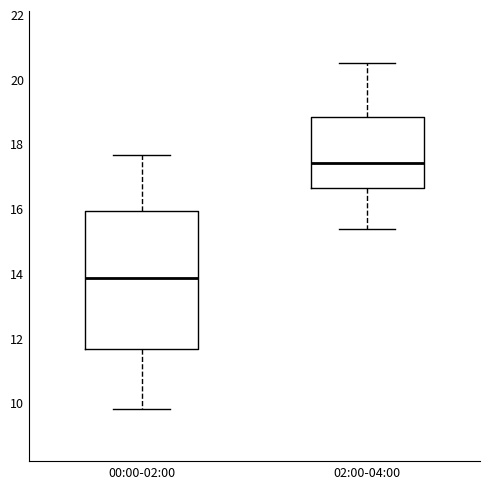

Where does the upper whisker of the box for 02:00-04:00 end on the y-axis? The values are not printed on the chart, so give them approximately, as read against the axis.

20.6